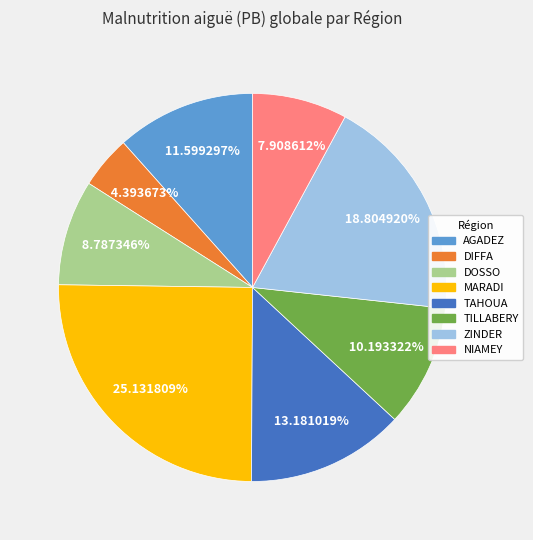

How many slices are in this pie chart?

8